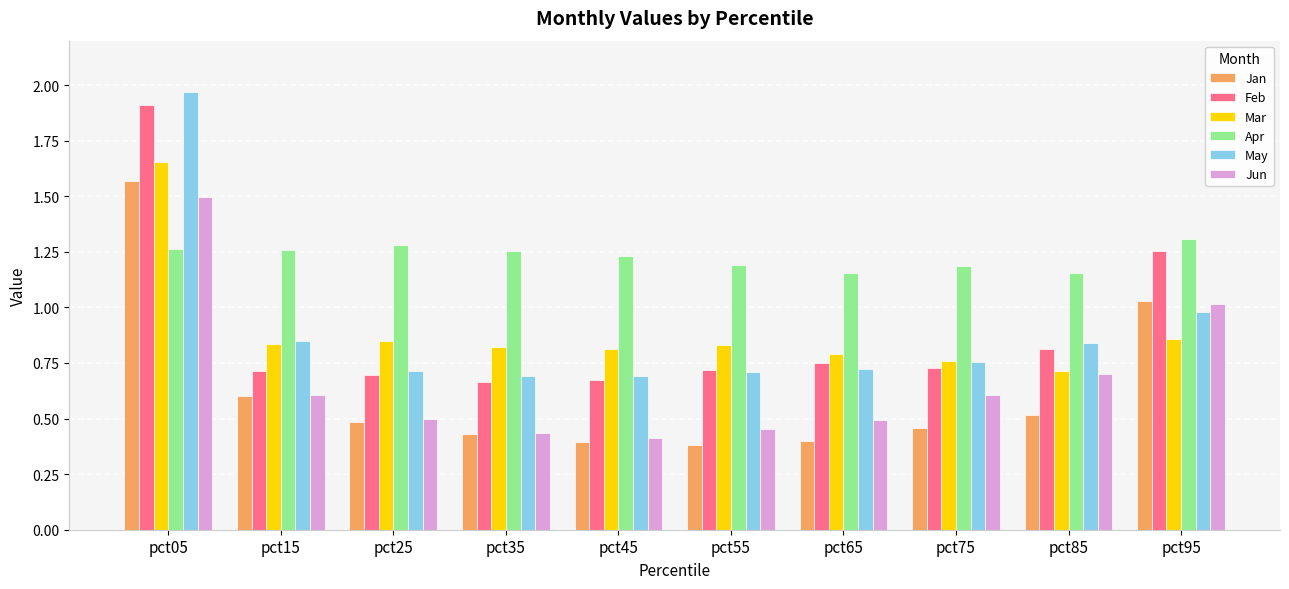

How many bars are there in each group?

6